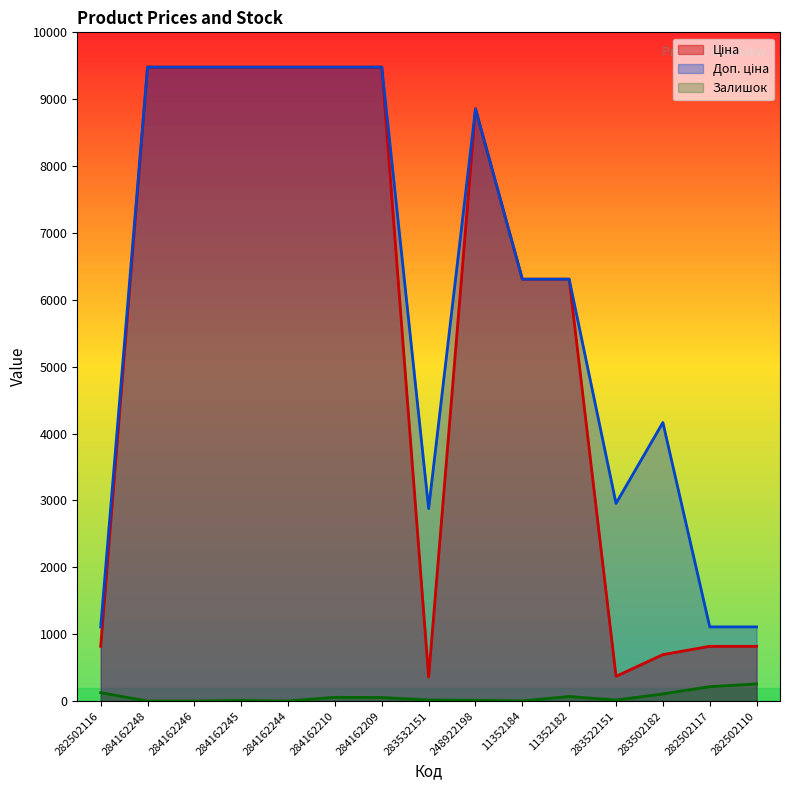

What is the maximum value shown in the chart?

9480.1